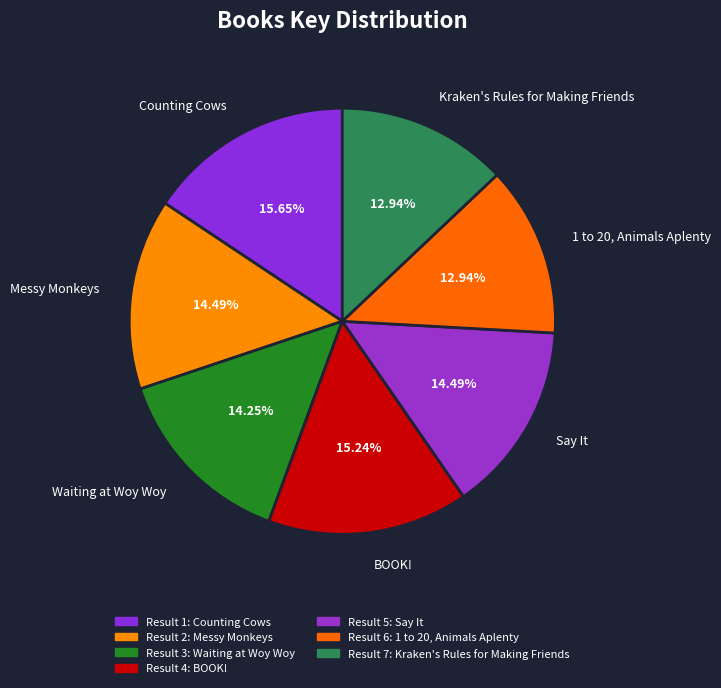

How much of the chart is everything except Kraken's Rules for Making Friends?

87.1%